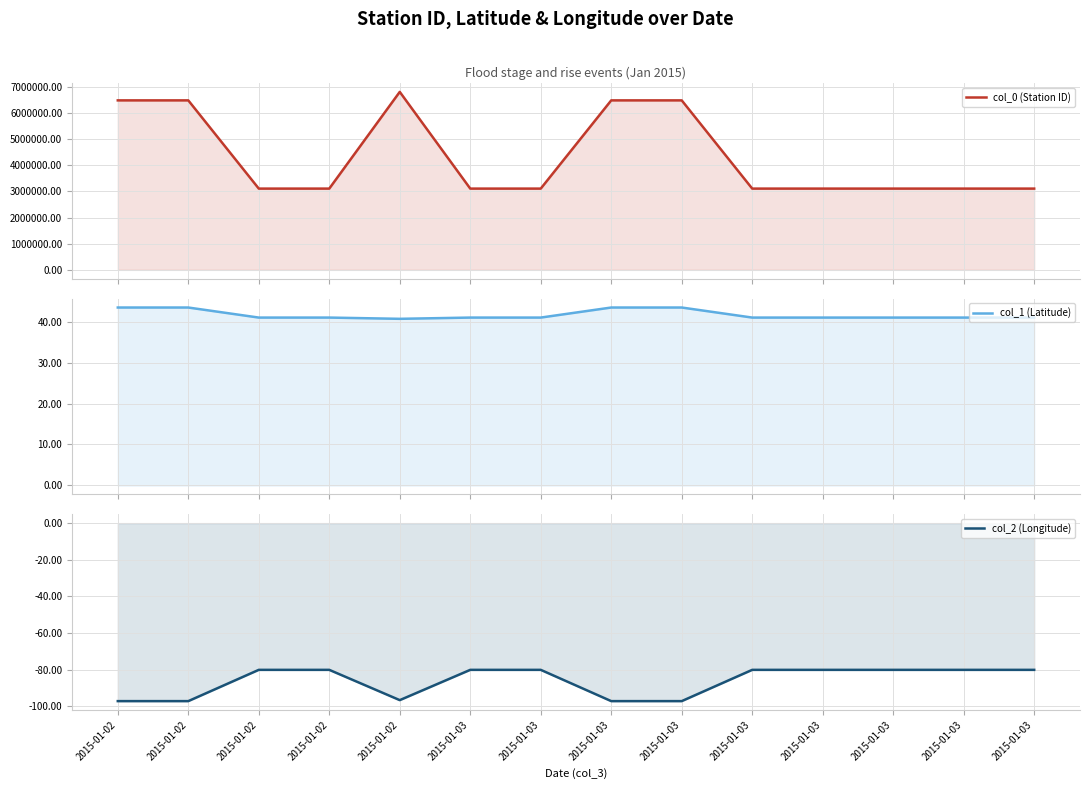

What is the difference between the maximum and minimum values in the col_2 (Longitude) series?

17.1